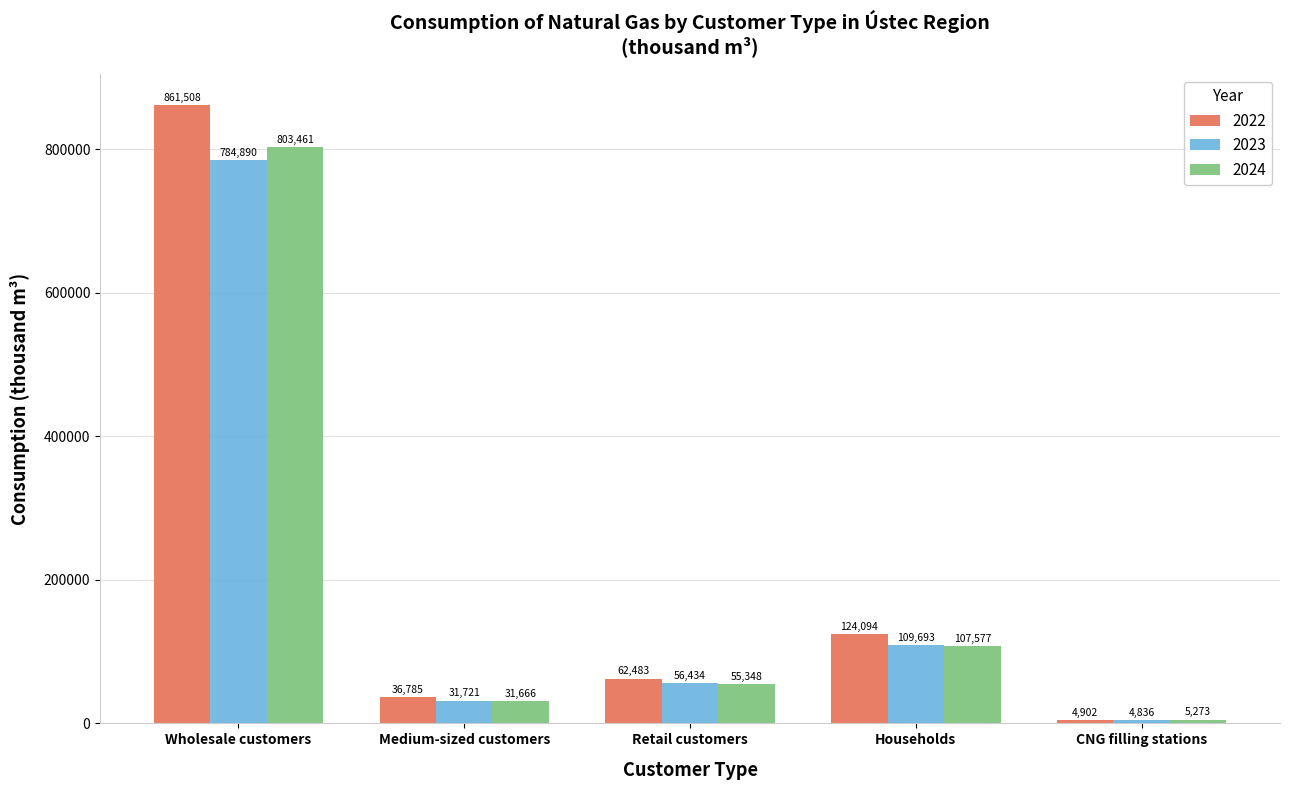

Where is 2023 nearest to the value 394862?

Households